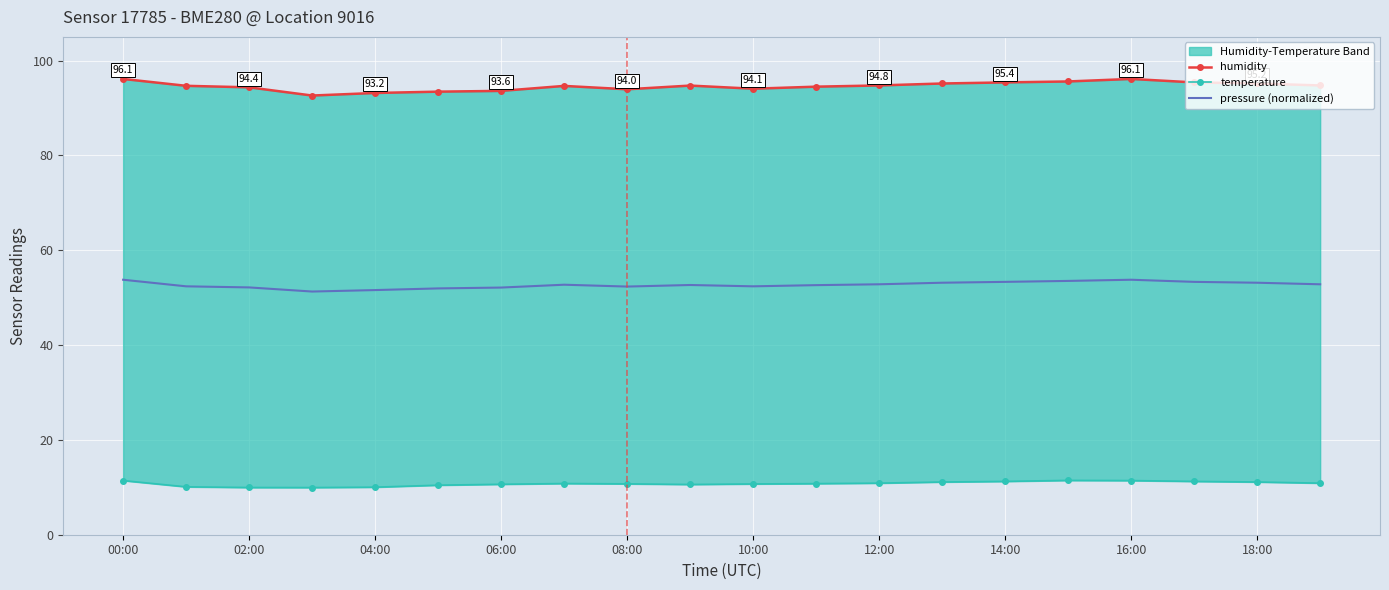

Is it true that pressure (normalized) equals 78.5 at 10:00?

False